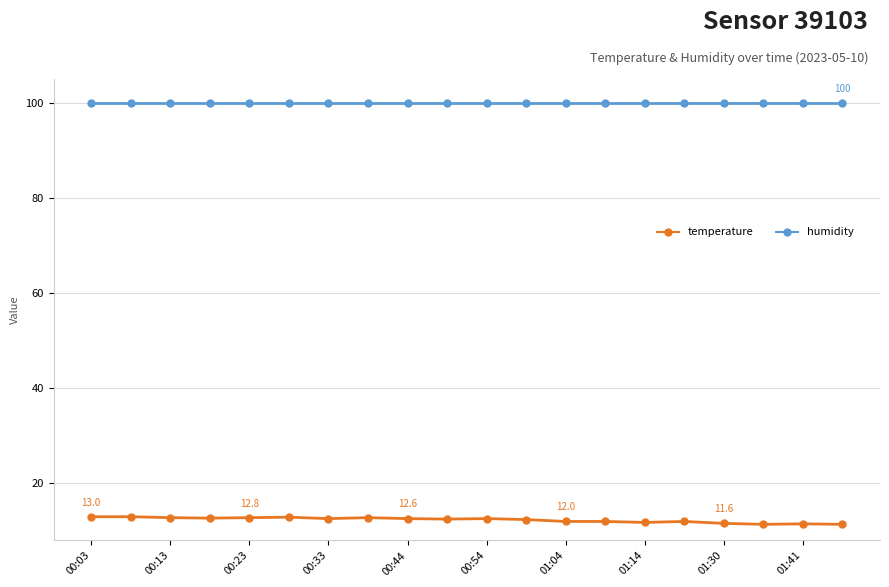

At how many categories does at least one series exceed 90?

20